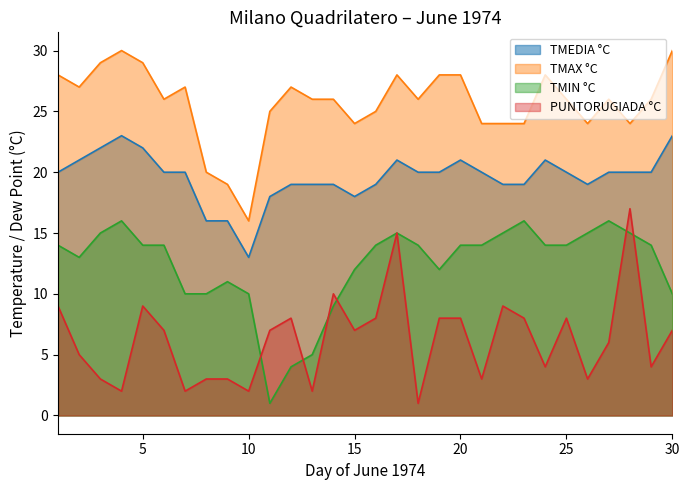

Which category has the lowest value in the TMIN °C series?

11